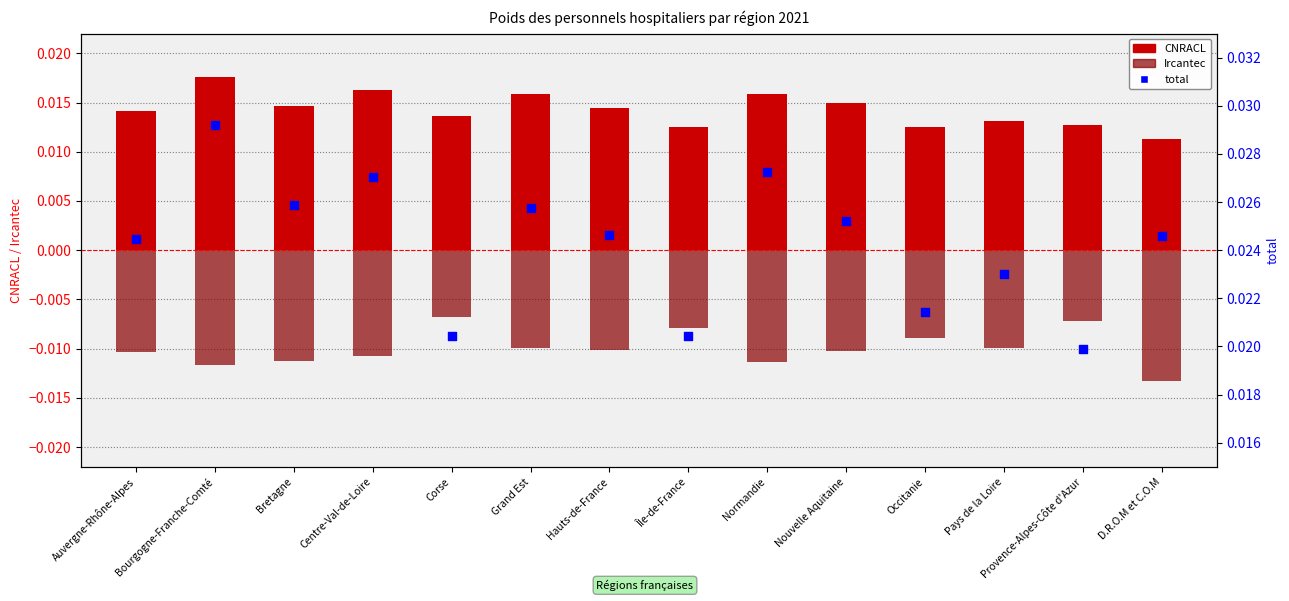

Which series reaches the minimum Y coordinate?

Ircantec